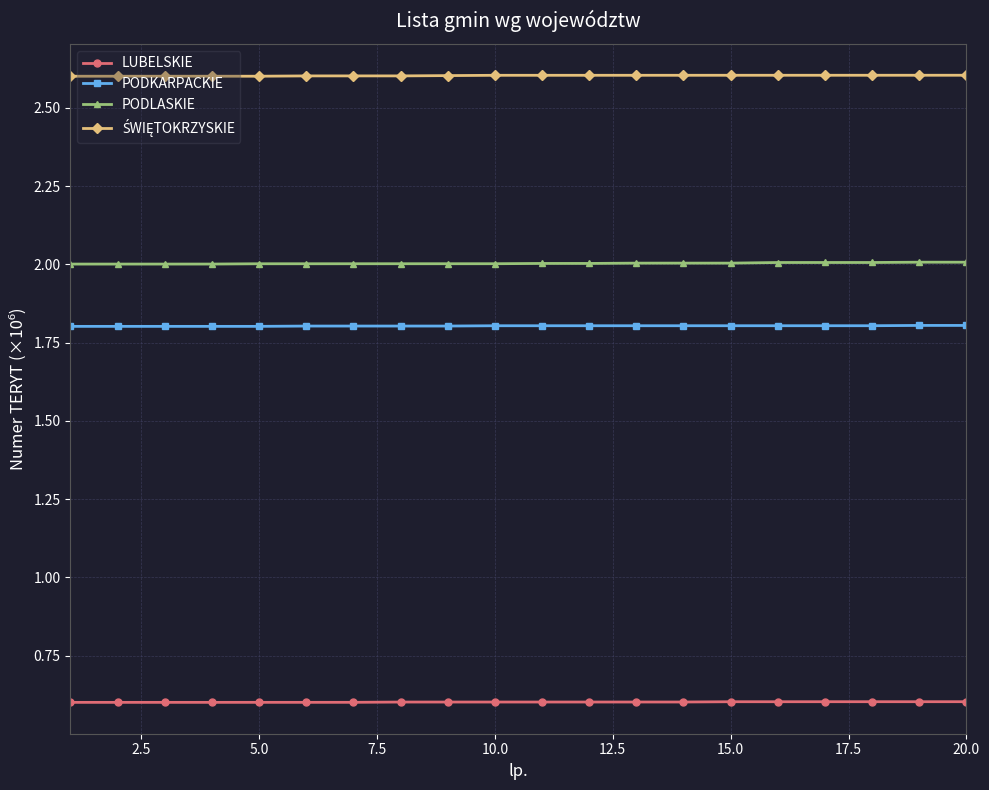

At how many categories does at least one series exceed 1?

20